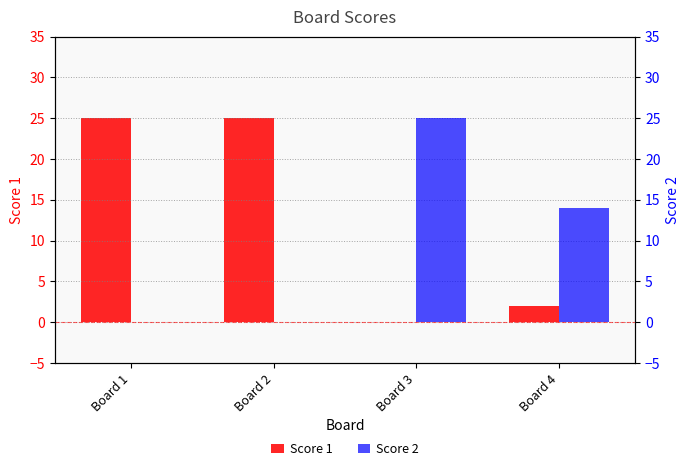

What are all the series names shown in the legend?

Score 1, Score 2